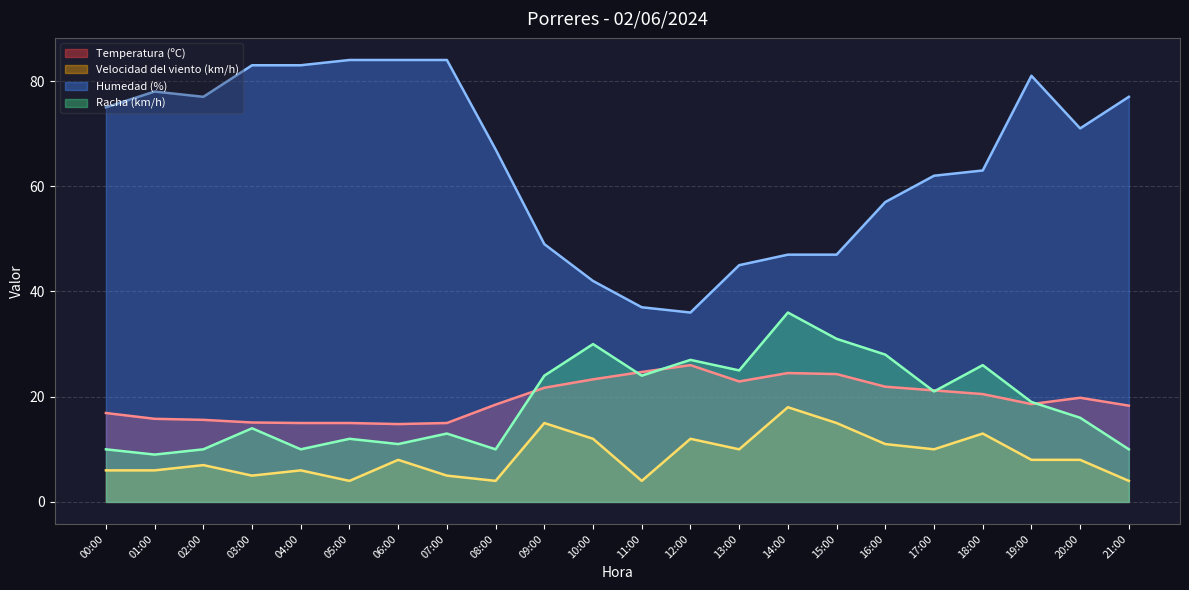

List the series in order of their peak value, lowest first.

Velocidad del viento (km/h), Temperatura (ºC), Racha (km/h), Humedad (%)